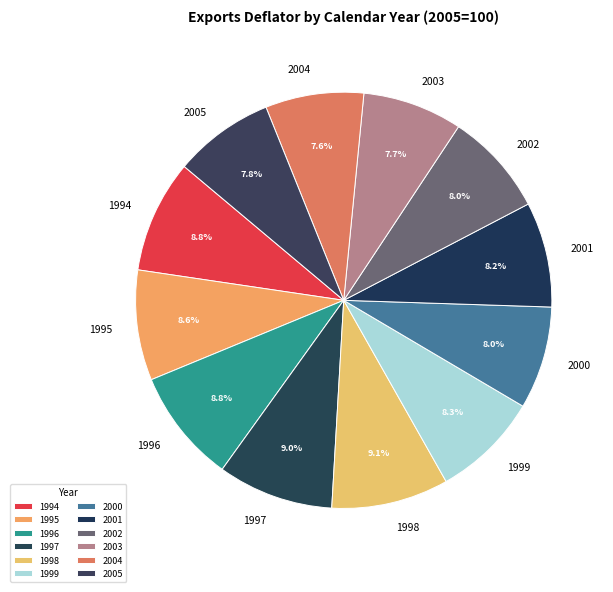

To the nearest percent, what is the average slice percentage?

8%